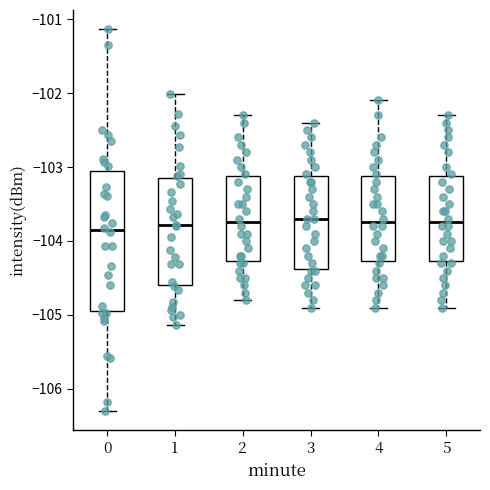

Reading left to right, transcribe this box plot: for each box, give where its median line is, the range the box spans, and where its two whiskers end, as read against the y-axis. The values are not printed on the chart, so give them approximately, as read against the axis.

0: median -103.8, box -104.9 to -103.1, whiskers -106.3 to -101.1
1: median -103.8, box -104.6 to -103.1, whiskers -105.1 to -102.0
2: median -103.7, box -104.3 to -103.1, whiskers -104.8 to -102.3
3: median -103.7, box -104.4 to -103.1, whiskers -104.9 to -102.4
4: median -103.7, box -104.3 to -103.1, whiskers -104.9 to -102.1
5: median -103.7, box -104.3 to -103.1, whiskers -104.9 to -102.3